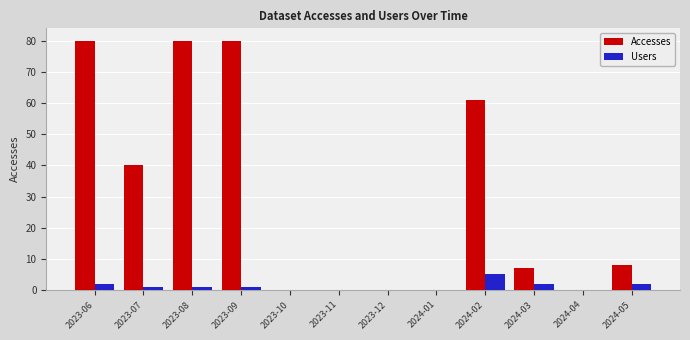

What is the sum of all Accesses values?

356